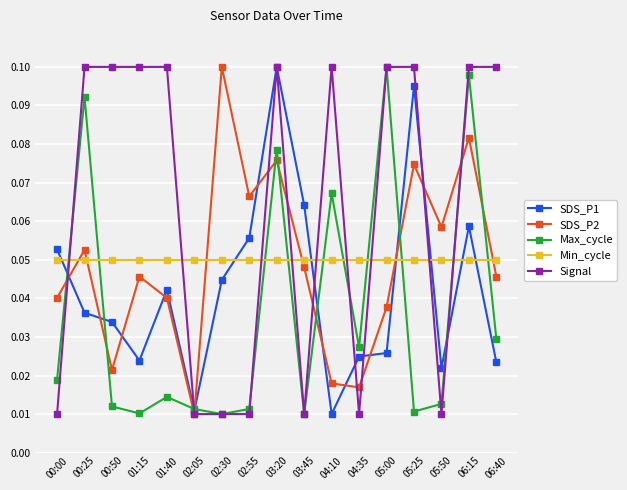

What is the total value across all series at 03:20?

0.4